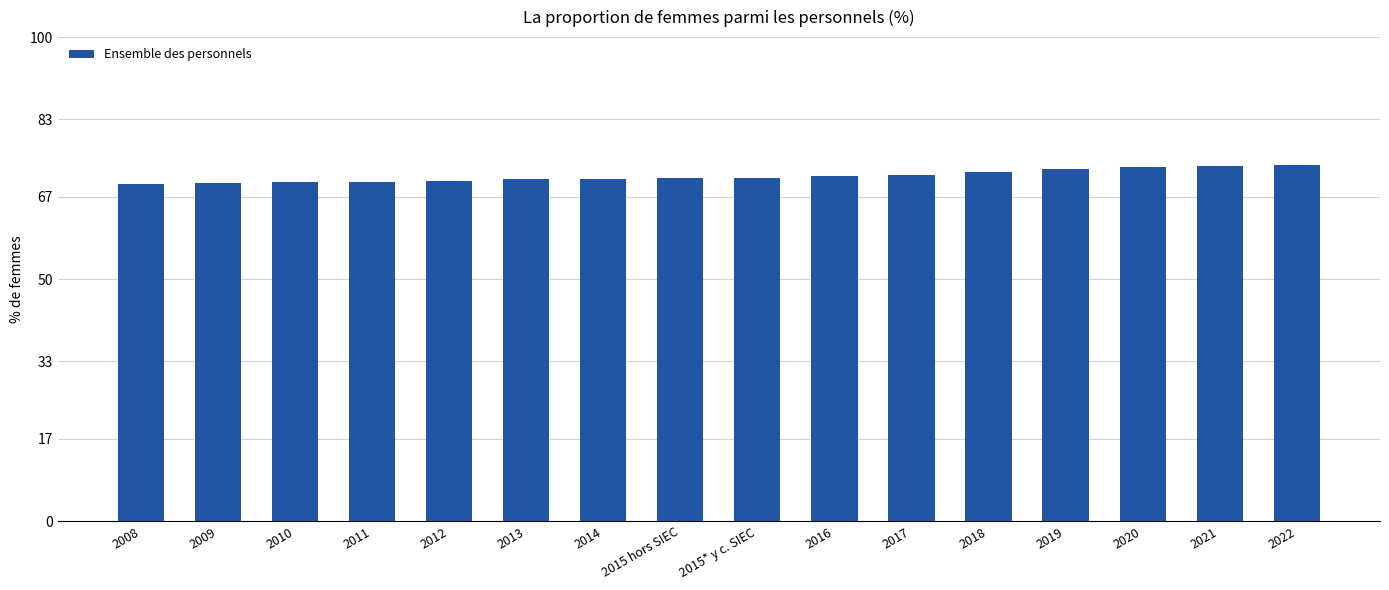

Approximately how many times larger is the value at 2017 compared to 2020?

1.0